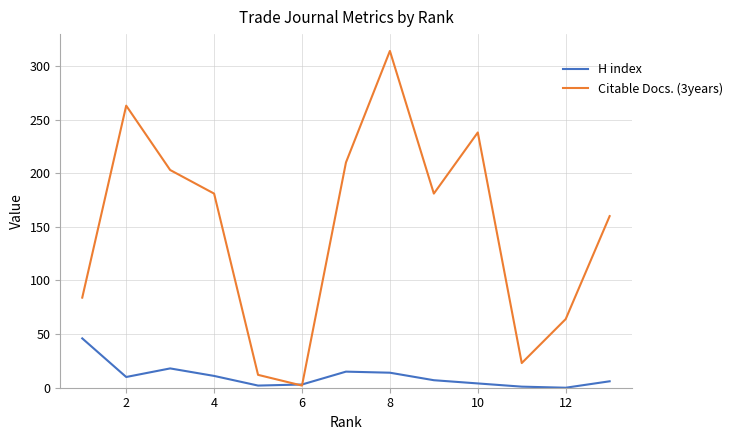

Which series has the largest total across all categories?

Citable Docs. (3years)